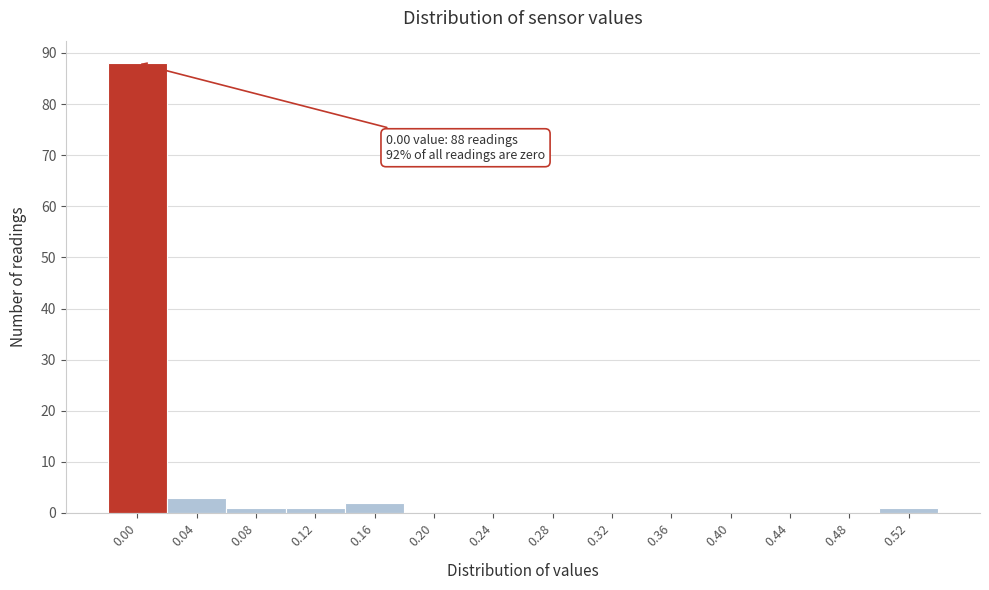

Reading left to right, list all the values displayed in this chart.

0.00=88	0.04=3	0.08=1	0.12=1	0.16=2	0.20=0	0.24=0	0.28=0	0.32=0	0.36=0	0.40=0	0.44=0	0.48=0	0.52=1